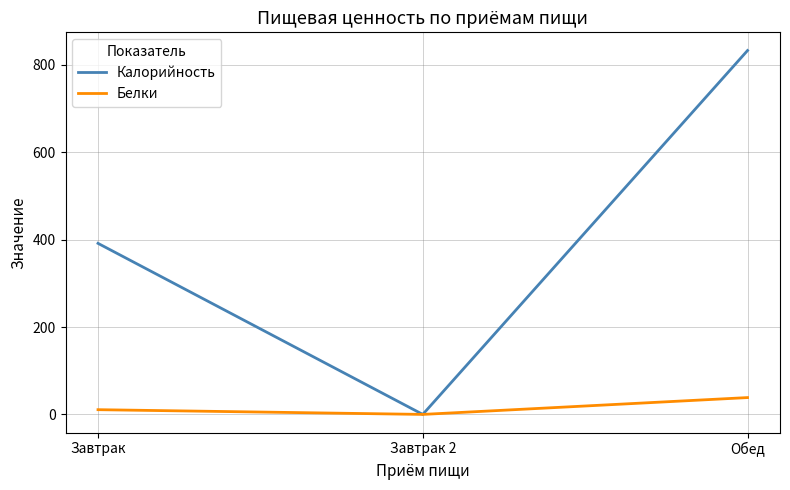

At which label is Калорийность closest to 416?

Завтрак